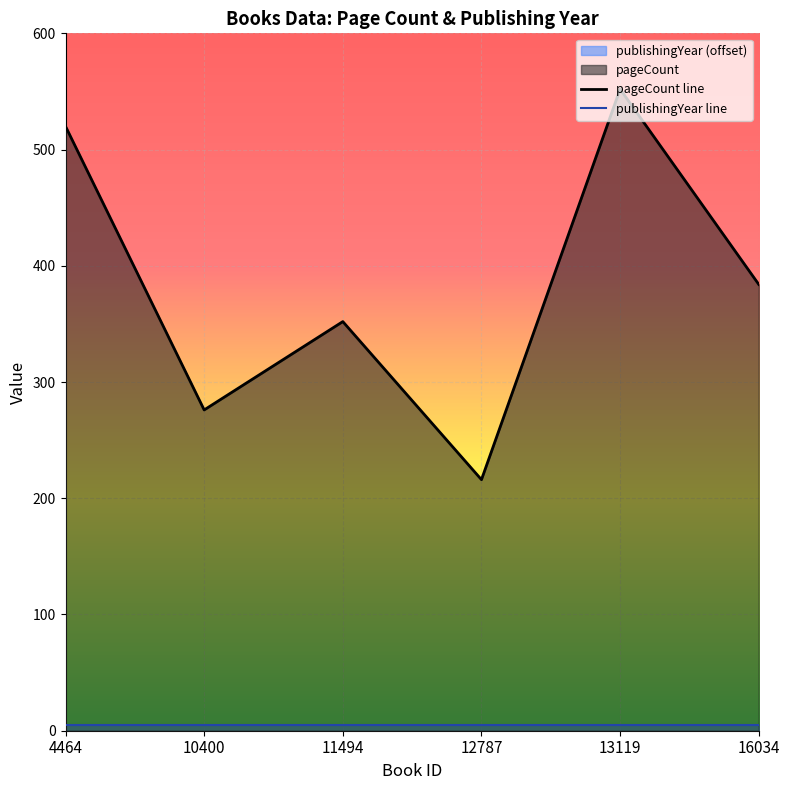

Is it true that pageCount line equals 445 at 10400?

False